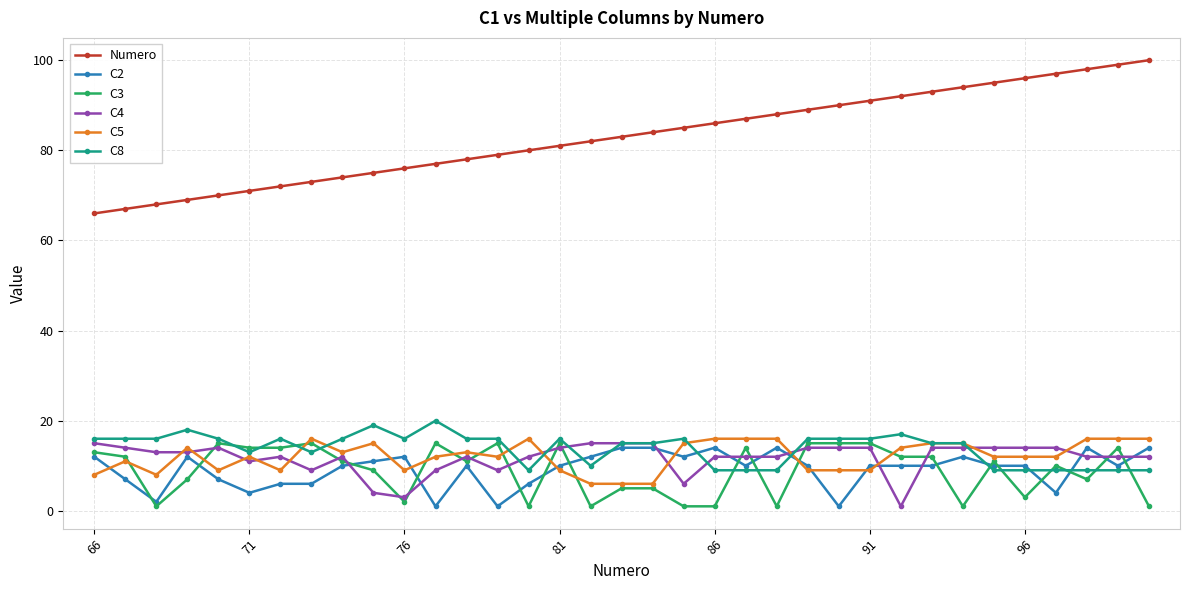

What is the maximum value shown in the chart?

100